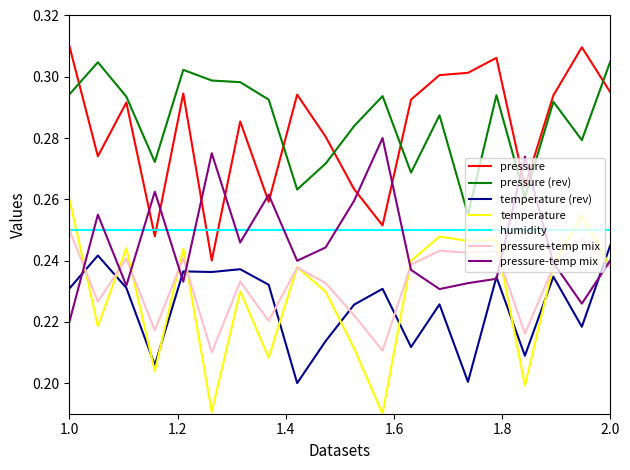

True or false: pressure and humidity intersect in this chart.

True